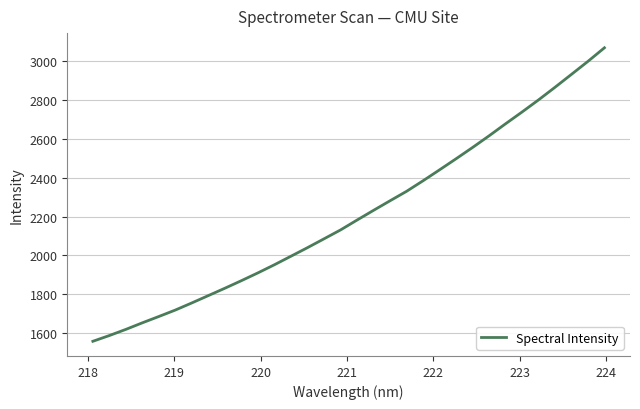

What is the minimum value shown in the chart?

1557.5